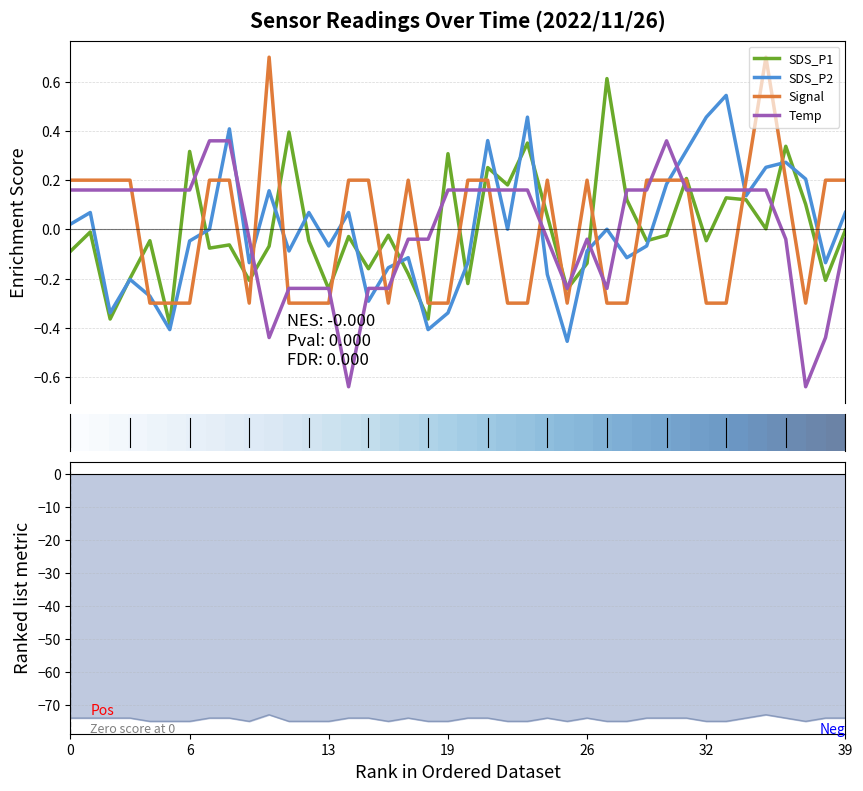

Is the value of SDS_P1 at 18 greater than the value of Signal at 17?

Yes